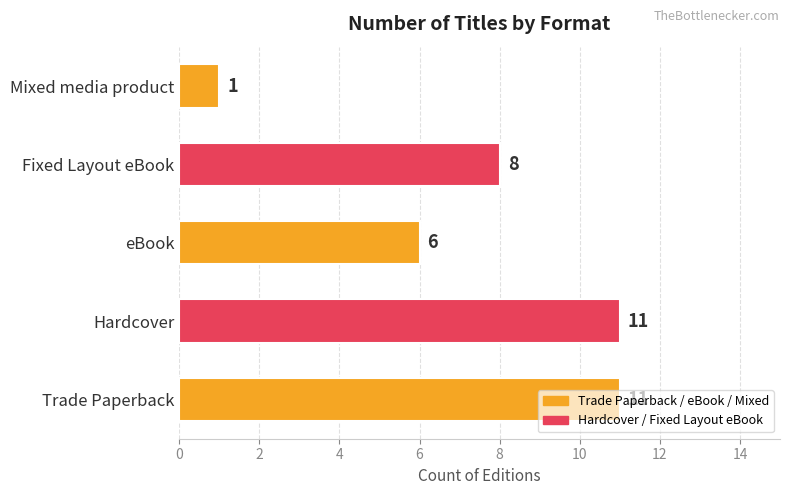

Is it true that the value at Trade Paperback is 11?

True